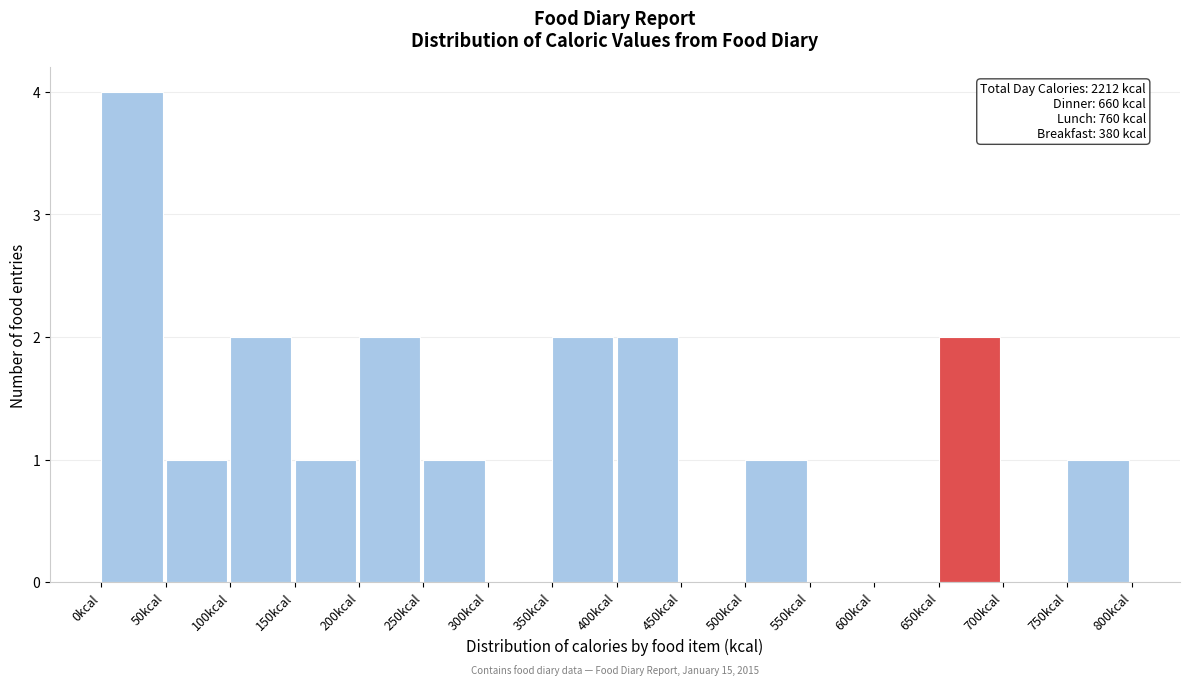

Which range on the x-axis has the tallest bar?

0 to 50